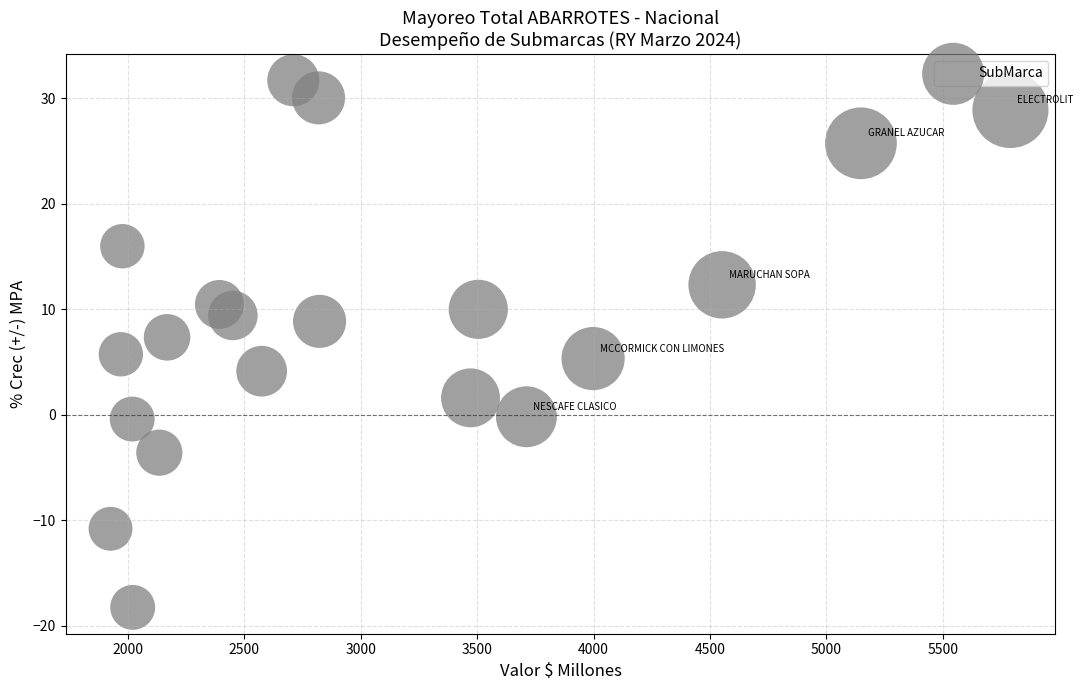

What is the range of Y values (max minus min)?

50.0